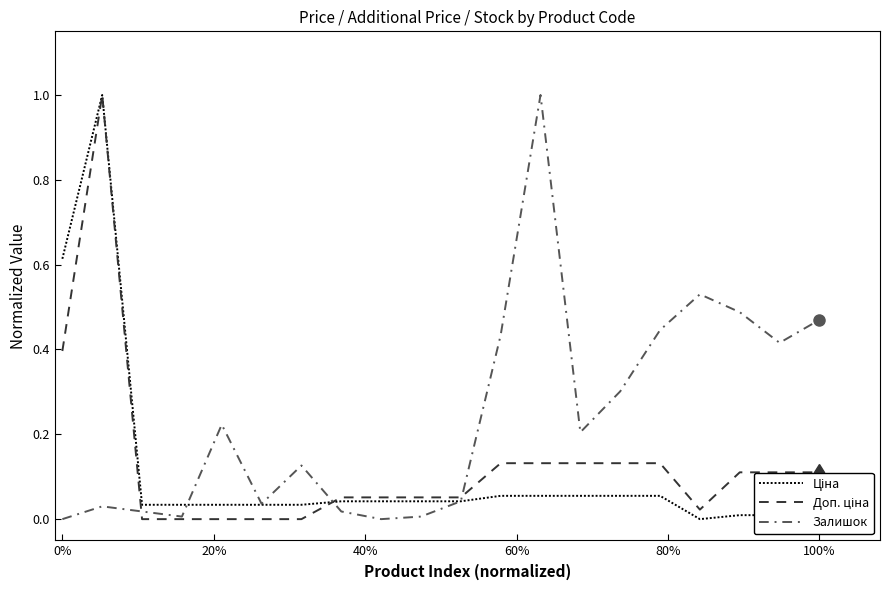

Which series has the largest total across all categories?

Залишок